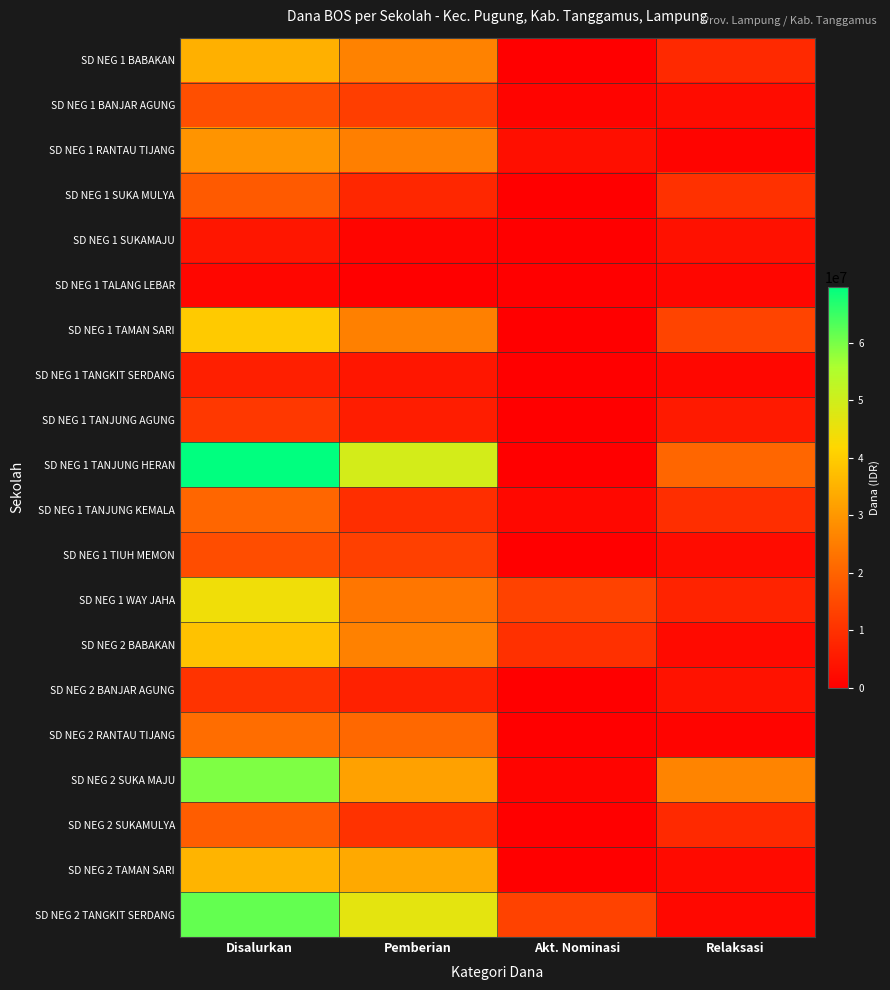

Reading left to right, transcribe all the data shown in this chart.

SD NEG 1 BABAKAN: Disalurkan=34650000	Pemberian=26100000	Akt. Nominasi=0	Relaksasi=8550000
SD NEG 1 BANJAR AGUNG: Disalurkan=16200000	Pemberian=12600000	Akt. Nominasi=900000	Relaksasi=2700000
SD NEG 1 RANTAU TIJANG: Disalurkan=29475000	Pemberian=25425000	Akt. Nominasi=3150000	Relaksasi=900000
SD NEG 1 SUKA MULYA: Disalurkan=18225000	Pemberian=8100000	Akt. Nominasi=0	Relaksasi=10125000
SD NEG 1 SUKAMAJU: Disalurkan=4725000	Pemberian=1125000	Akt. Nominasi=0	Relaksasi=3600000
SD NEG 1 TALANG LEBAR: Disalurkan=1350000	Pemberian=0	Akt. Nominasi=0	Relaksasi=1350000
SD NEG 1 TAMAN SARI: Disalurkan=39600000	Pemberian=25650000	Akt. Nominasi=0	Relaksasi=13950000
SD NEG 1 TANGKIT SERDANG: Disalurkan=6300000	Pemberian=4725000	Akt. Nominasi=0	Relaksasi=1575000
SD NEG 1 TANJUNG AGUNG: Disalurkan=11475000	Pemberian=6075000	Akt. Nominasi=0	Relaksasi=5400000
SD NEG 1 TANJUNG HERAN: Disalurkan=69750000	Pemberian=49275000	Akt. Nominasi=0	Relaksasi=20475000
SD NEG 1 TANJUNG KEMALA: Disalurkan=20700000	Pemberian=9450000	Akt. Nominasi=1800000	Relaksasi=9450000
SD NEG 1 TIUH MEMON: Disalurkan=15750000	Pemberian=13050000	Akt. Nominasi=0	Relaksasi=2700000
SD NEG 1 WAY JAHA: Disalurkan=44325000	Pemberian=23625000	Akt. Nominasi=13500000	Relaksasi=7200000
SD NEG 2 BABAKAN: Disalurkan=38025000	Pemberian=25875000	Akt. Nominasi=9900000	Relaksasi=2250000
SD NEG 2 BANJAR AGUNG: Disalurkan=10575000	Pemberian=6750000	Akt. Nominasi=0	Relaksasi=3825000
SD NEG 2 RANTAU TIJANG: Disalurkan=21825000	Pemberian=20925000	Akt. Nominasi=0	Relaksasi=900000
SD NEG 2 SUKA MAJU: Disalurkan=59400000	Pemberian=31950000	Akt. Nominasi=900000	Relaksasi=26550000
SD NEG 2 SUKAMULYA: Disalurkan=18675000	Pemberian=10350000	Akt. Nominasi=0	Relaksasi=8325000
SD NEG 2 TAMAN SARI: Disalurkan=35550000	Pemberian=33300000	Akt. Nominasi=0	Relaksasi=2250000
SD NEG 2 TANGKIT SERDANG: Disalurkan=61650000	Pemberian=46350000	Akt. Nominasi=13500000	Relaksasi=1800000